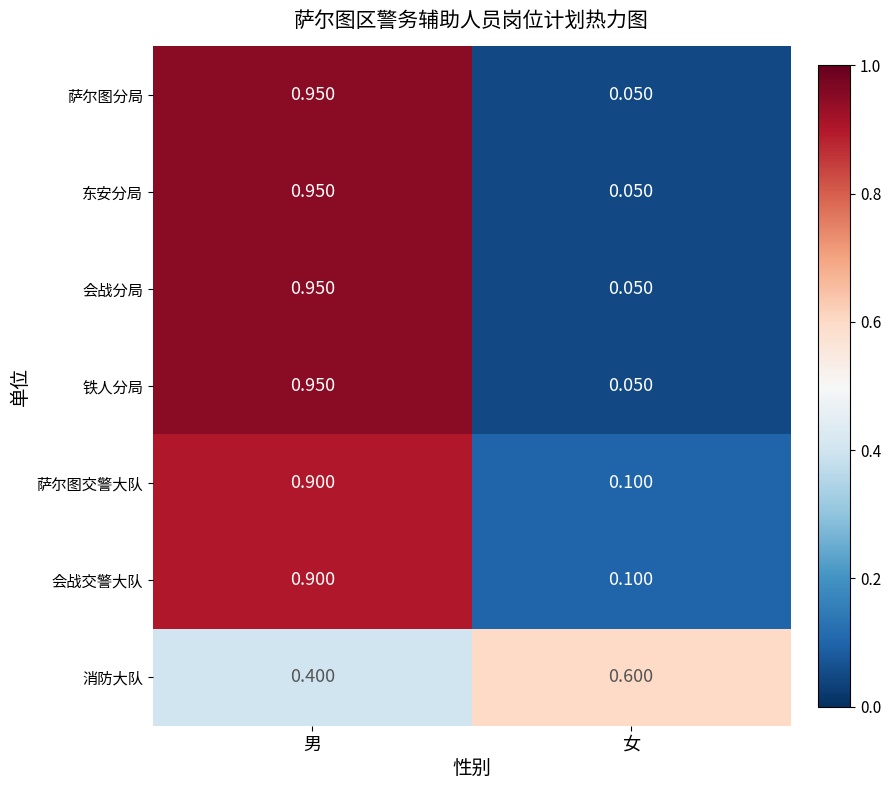

At which label is 消防大队 closest to 0?

男